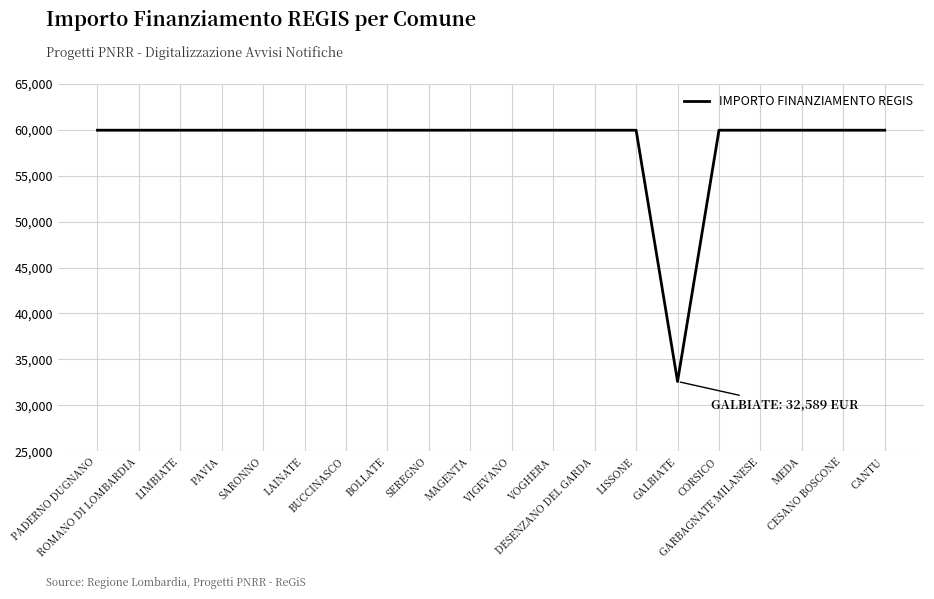

What is the difference between the maximum and minimum values?

27377